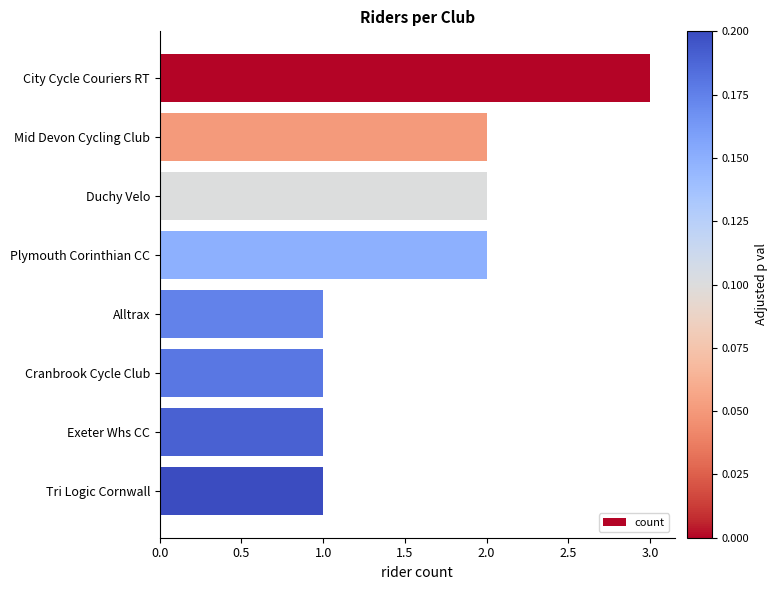

What is the maximum value shown in the chart?

3